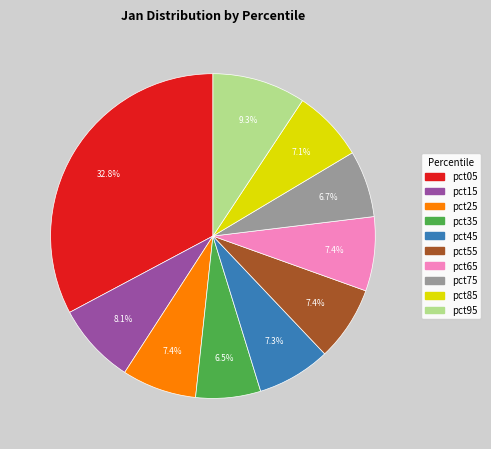

To the nearest percent, what is the average slice percentage?

10%